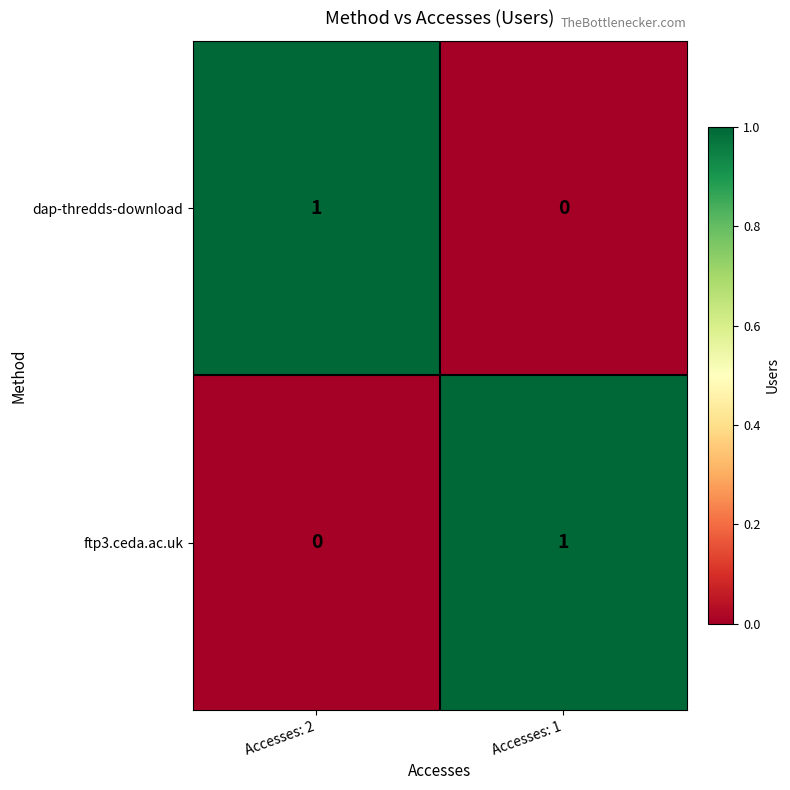

At which label is ftp3.ceda.ac.uk closest to 0?

Accesses: 2